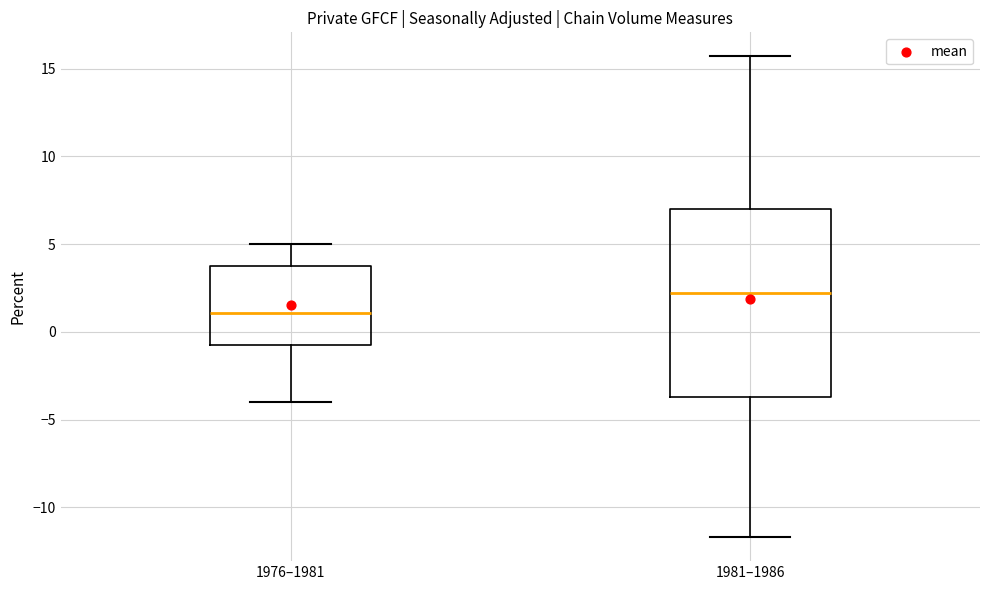

Comparing the boxes themselves (not the whiskers), which one is the tallest?

1981–1986